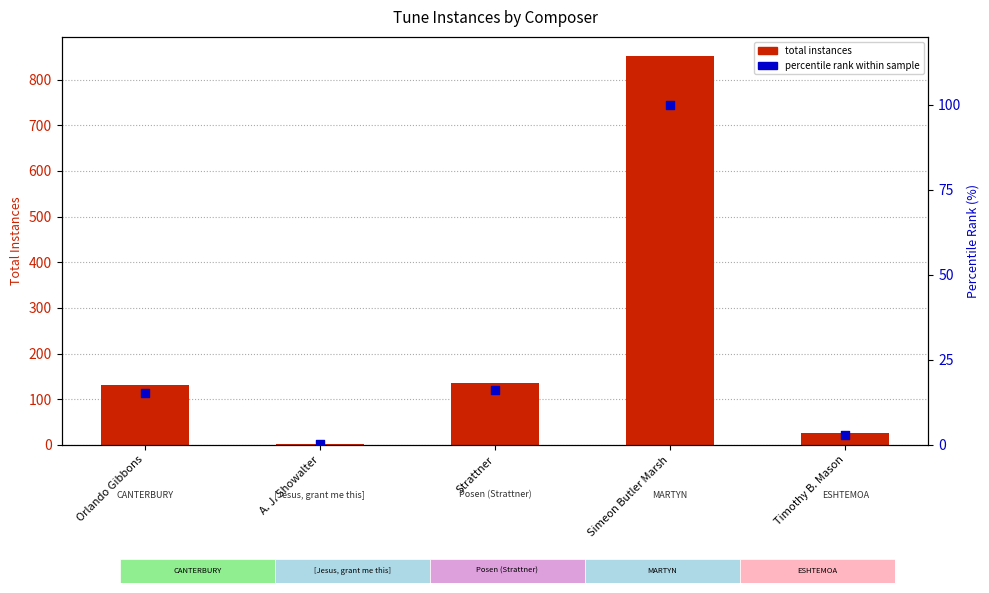

What are all the series names shown in the legend?

total instances, percentile rank within sample